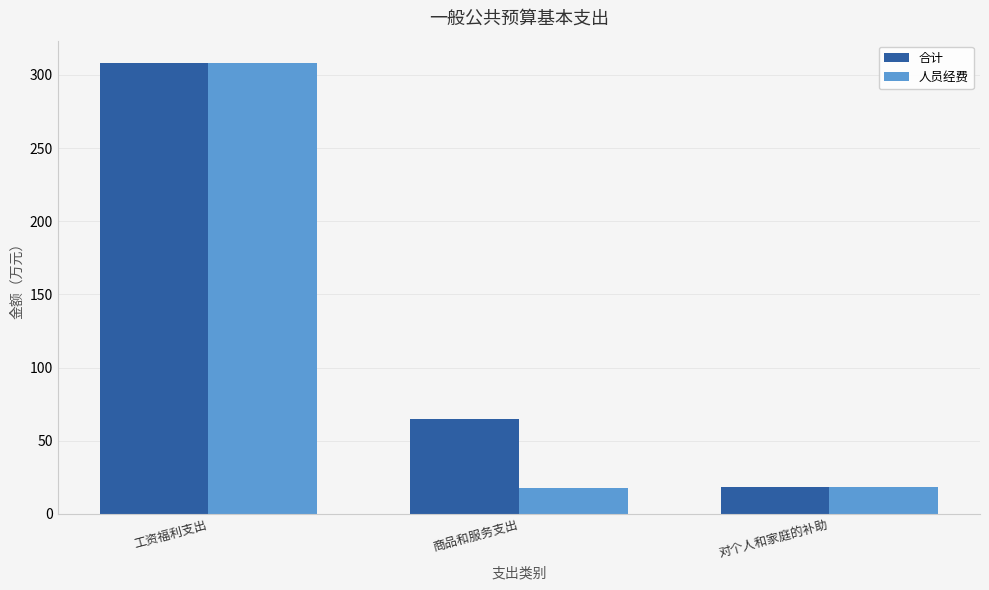

What is the approximate value of 人员经费 at 对个人和家庭的补助?

18.4